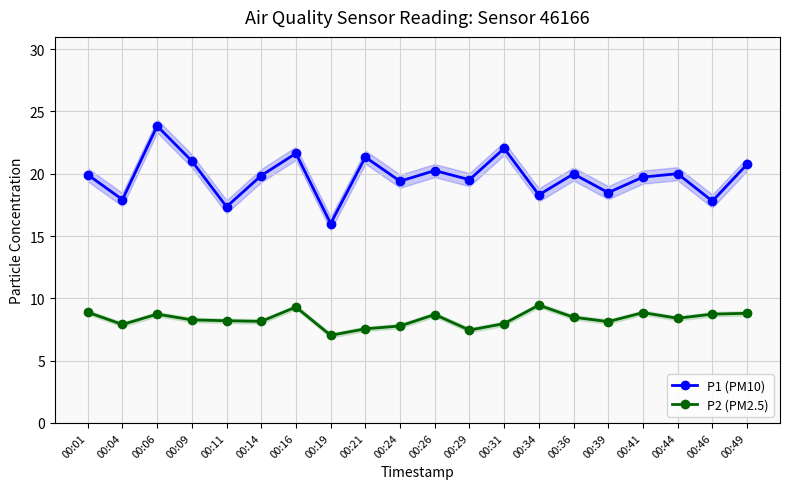

How many lines are shown in the chart?

2